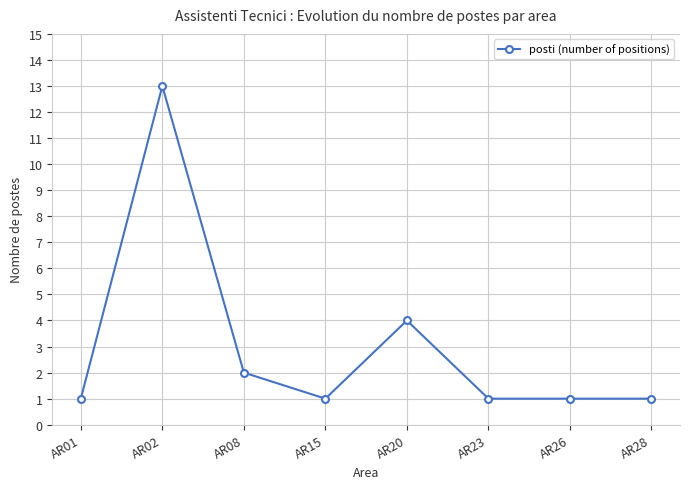

Where is the data nearest to the value 7?

AR20